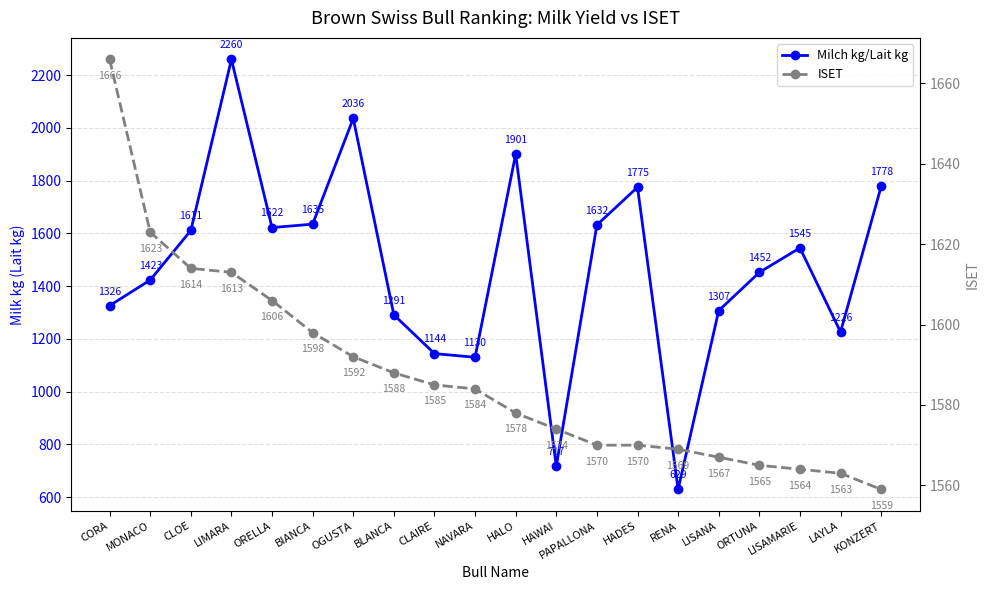

What is the difference between the ISET values at KONZERT and PAPALLONA?

11